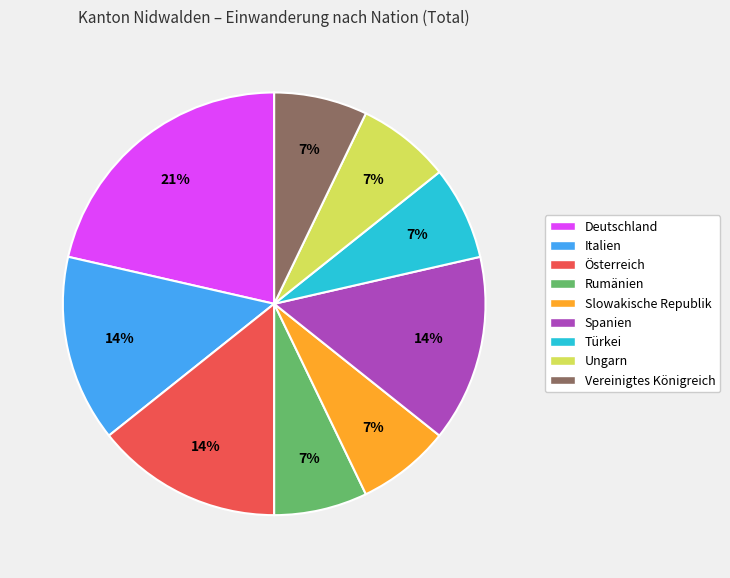

Combined, do Rumänien and Vereinigtes Königreich account for over 50%?

No